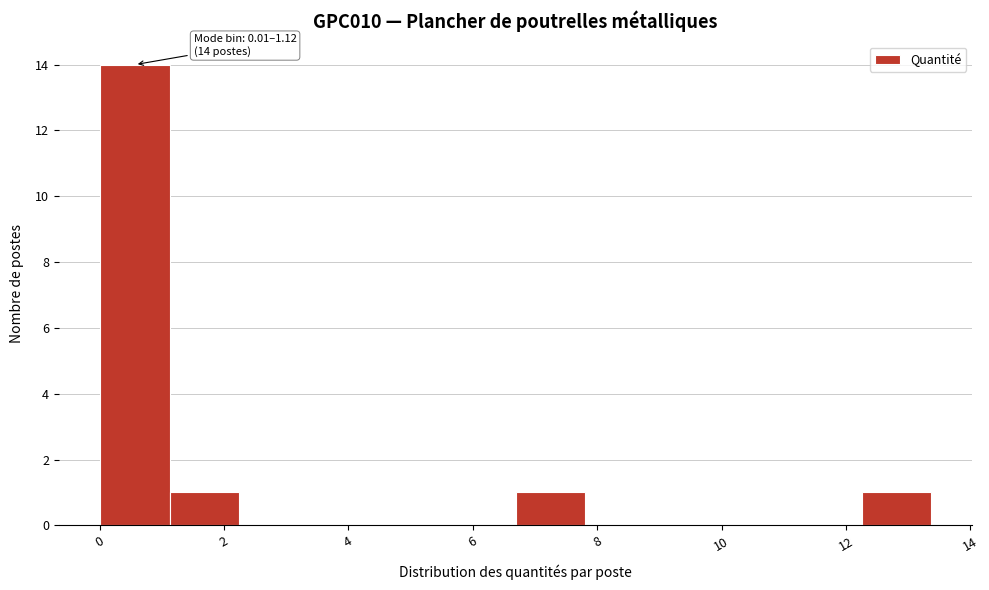

Over which range of the x-axis is the bar tallest?

0.0 to 1.2